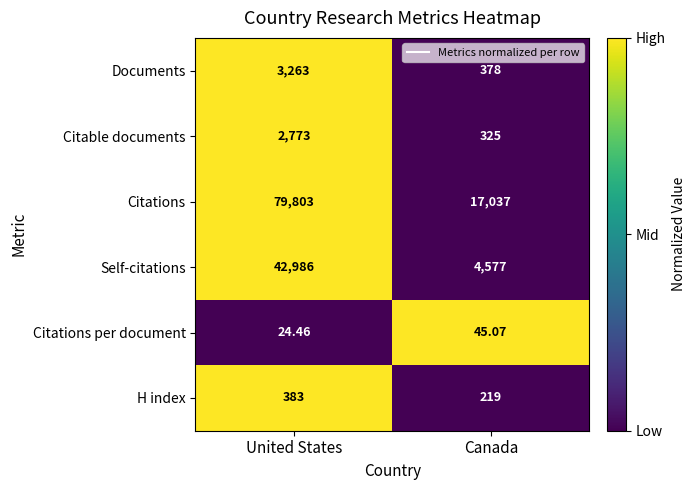

At which label does Citations reach its peak?

United States